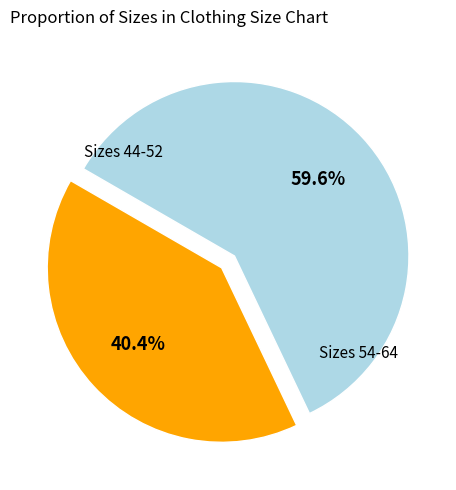

How many slices are in this pie chart?

2